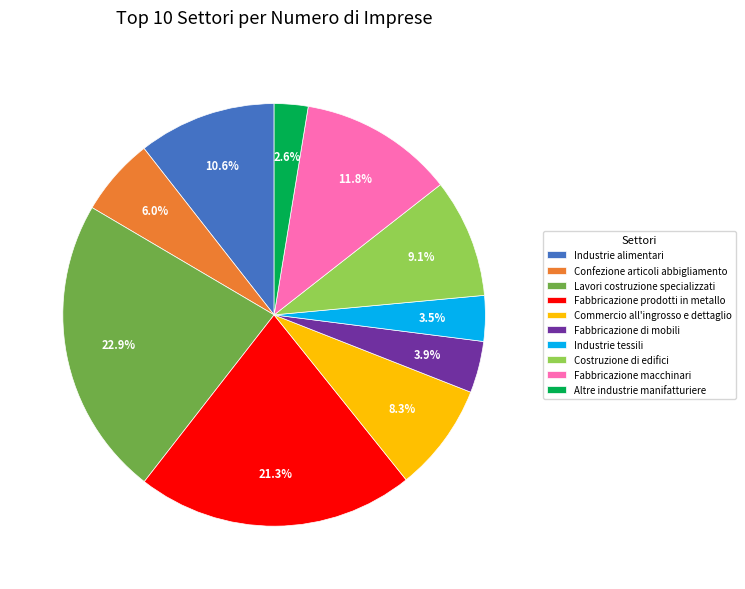

What is the ratio of the value at Costruzione di edifici to the value at Fabbricazione di mobili?

2.3